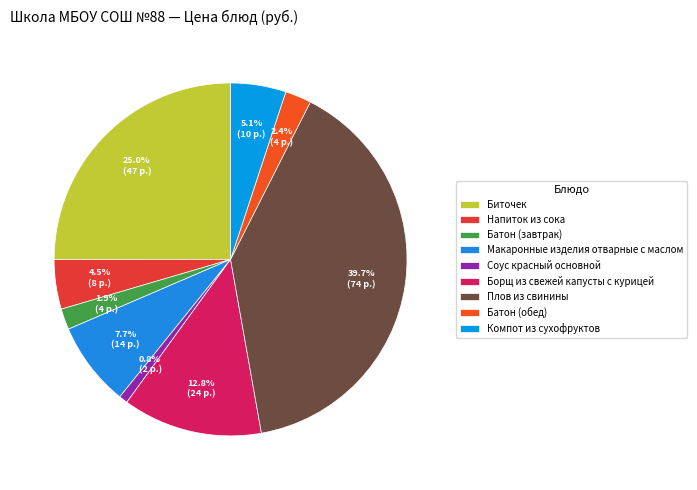

To the nearest percent, what is the combined percentage of Плов из свинины and Батон (обед)?

42%